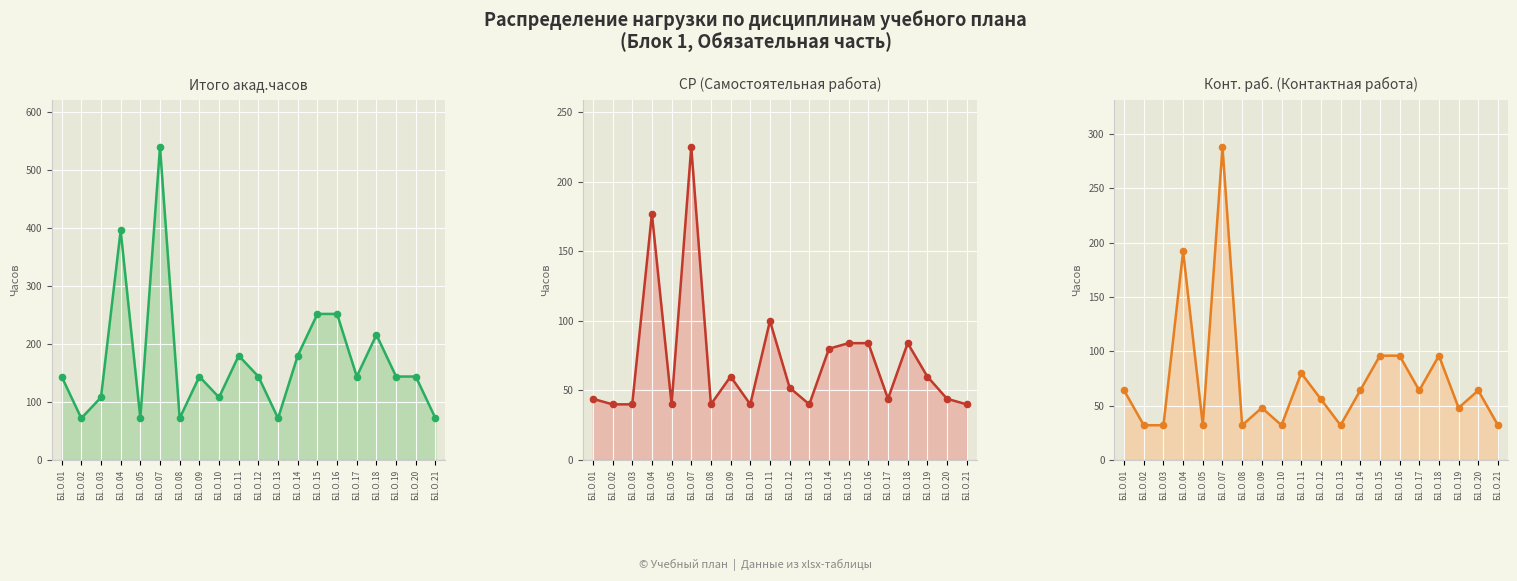

At how many categories does at least one series exceed 61?

20